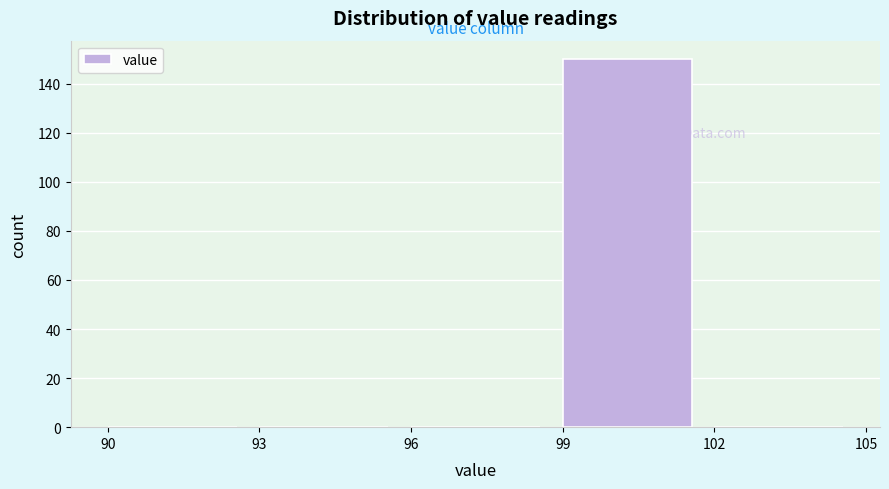

Which range on the x-axis has the tallest bar?

99 to 102